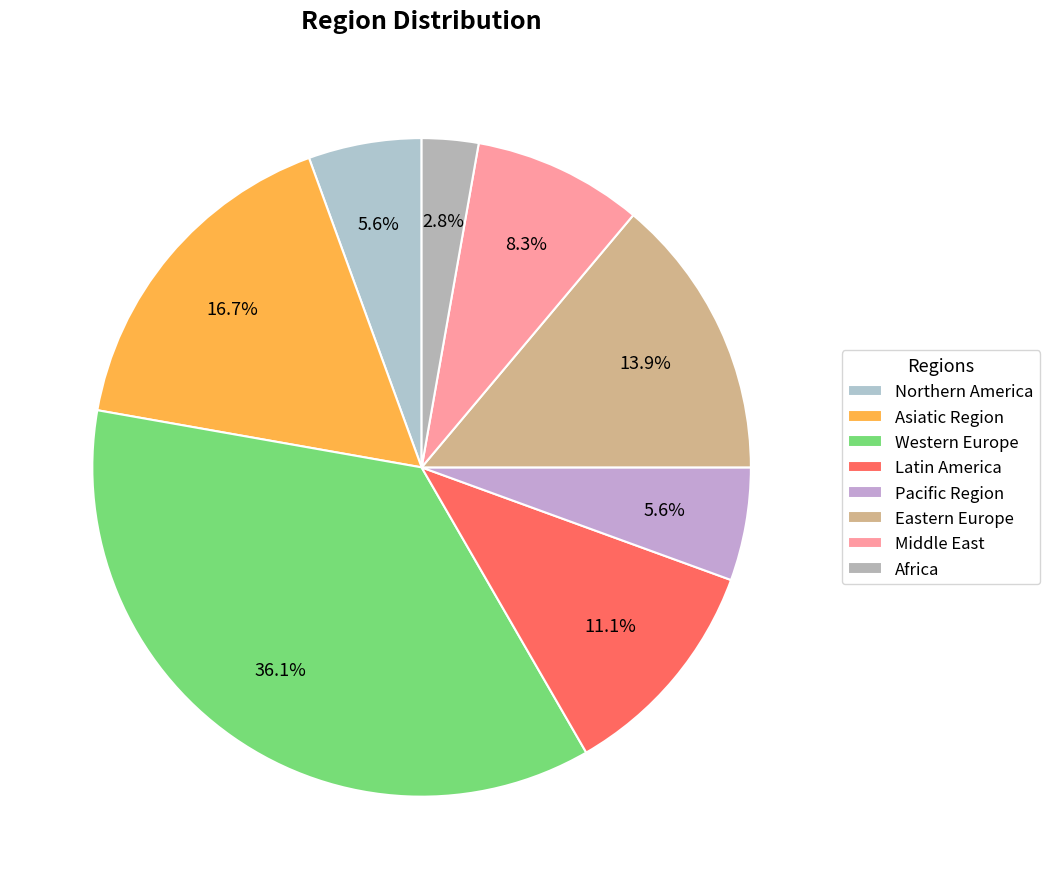

What percentage is NOT represented by Middle East?

91.7%